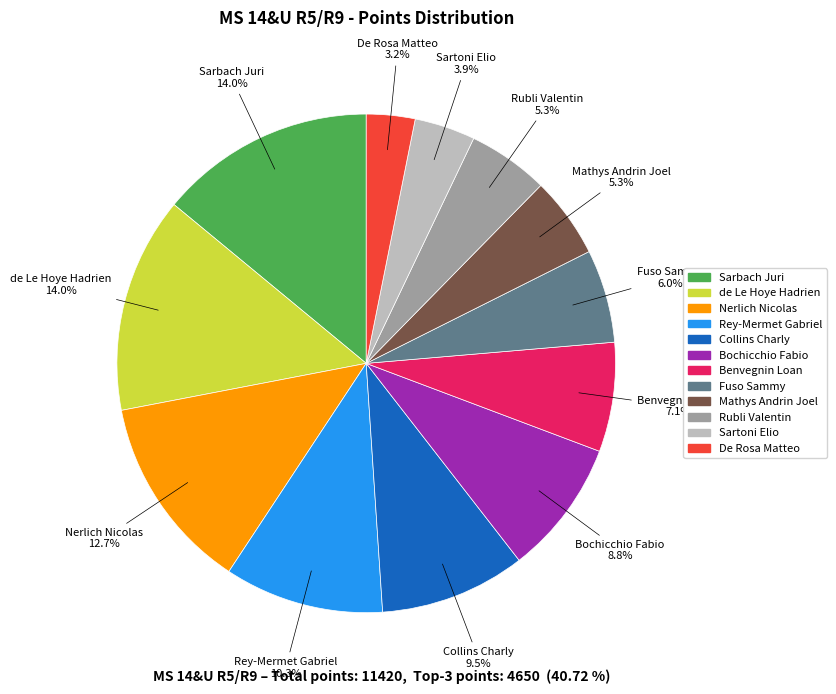

Count the number of slices in the pie.

12